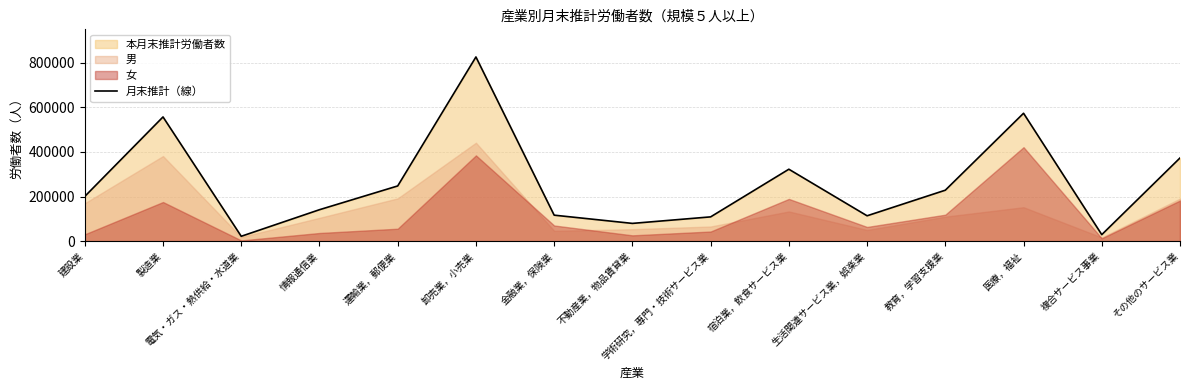

How many interior local peaks (higher than both neighbors) does the data have?

4